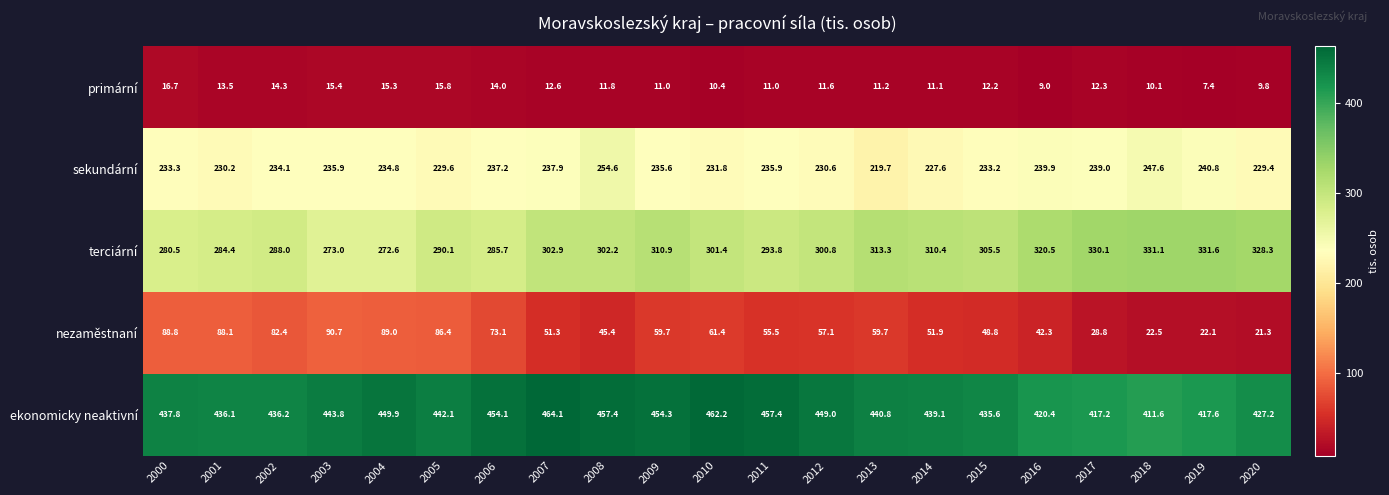

Rank the series by their maximum value, from highest to lowest.

ekonomicky neaktivní, terciární, sekundární, nezaměstnaní, primární